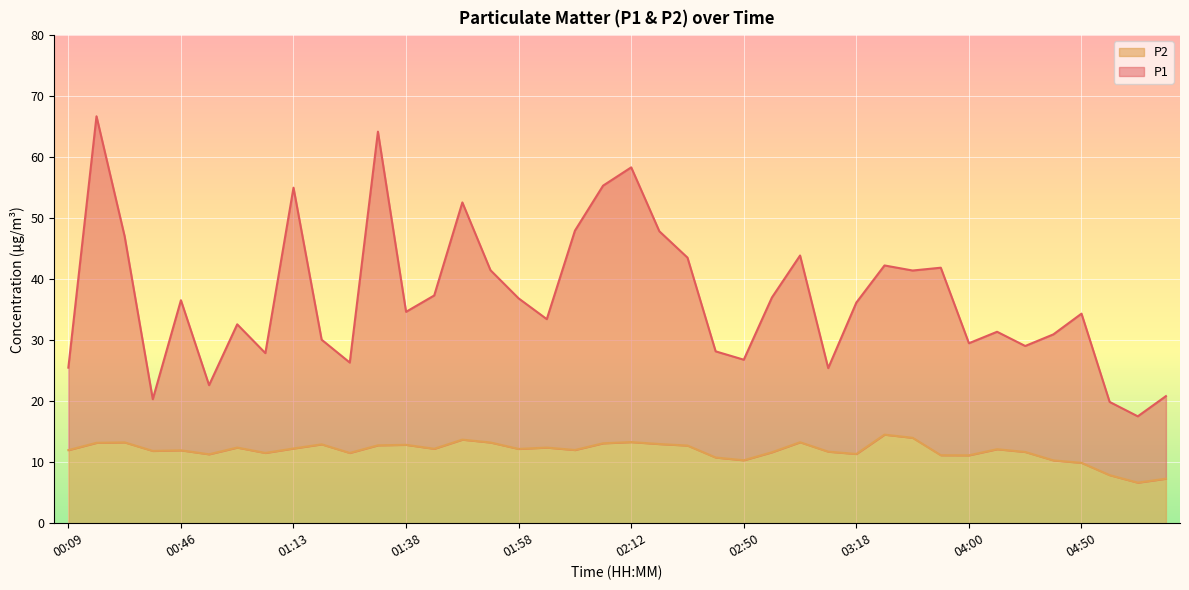

What is the greatest value displayed?

66.7